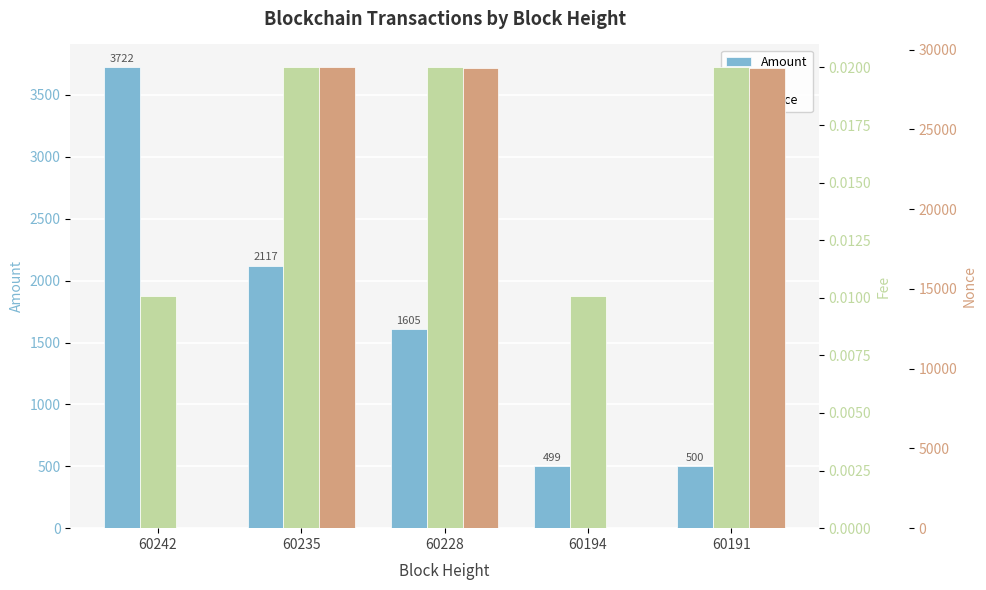

The value of Amount at 60228 is 2441.0. True or false?

False